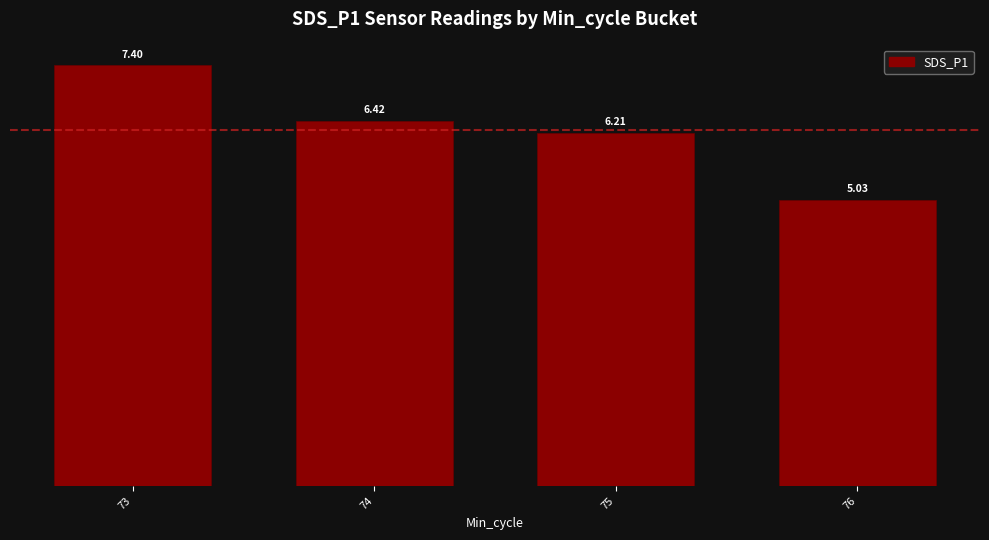

The chart shows a value of 7.4 at 73. True or false?

True